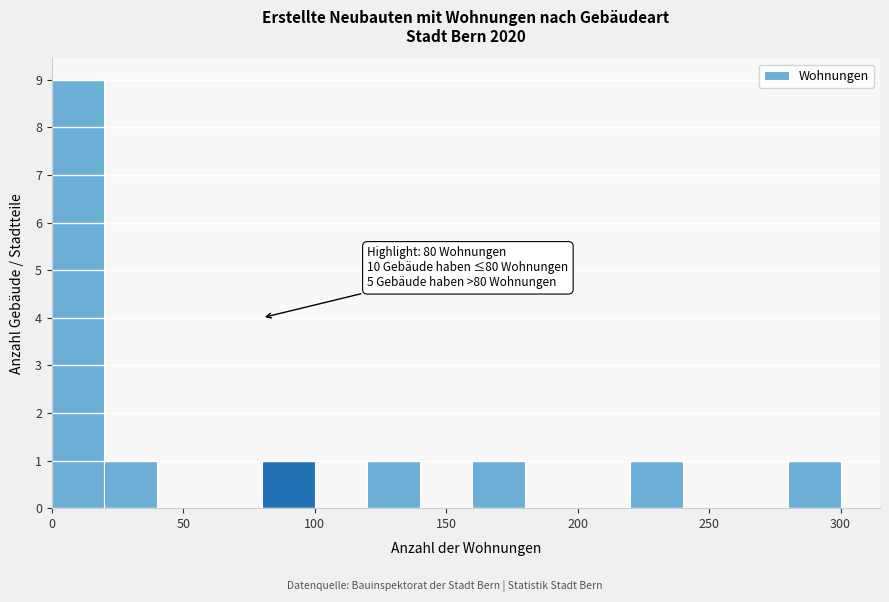

Over which range of the x-axis is the bar tallest?

0 to 20